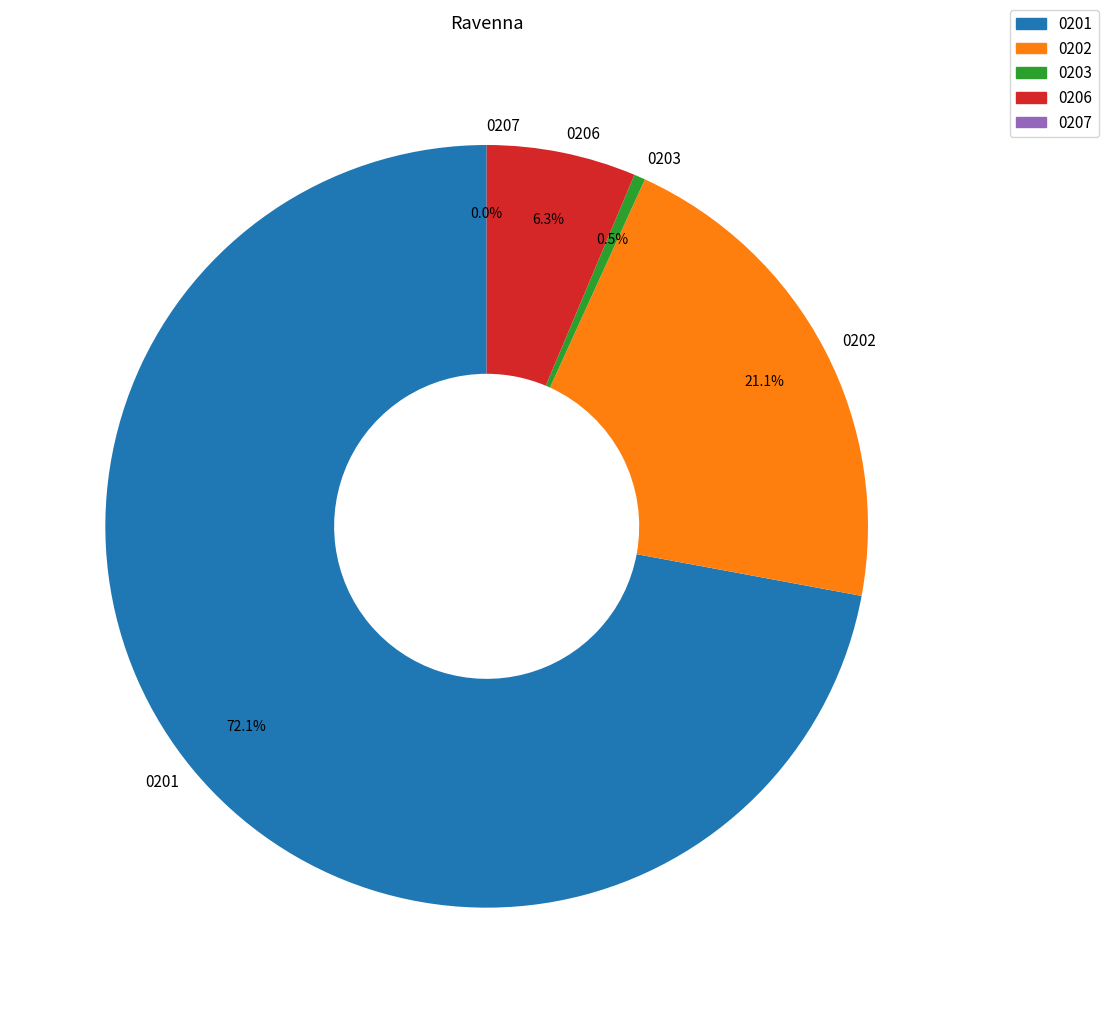

How much of the chart is everything except 0202?

78.9%